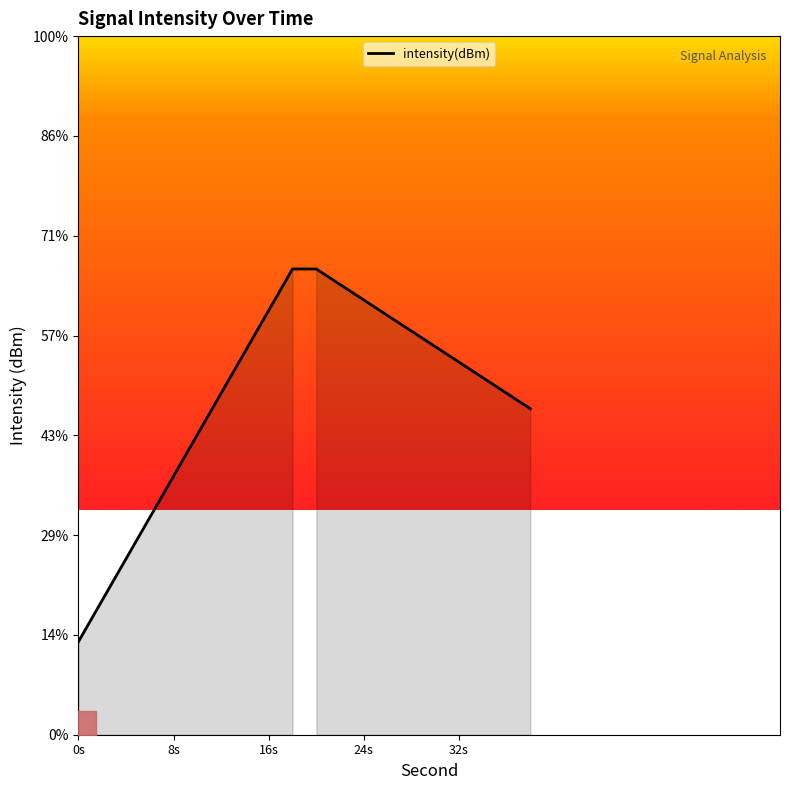

Does the chart display data point markers on the line(s)?

No